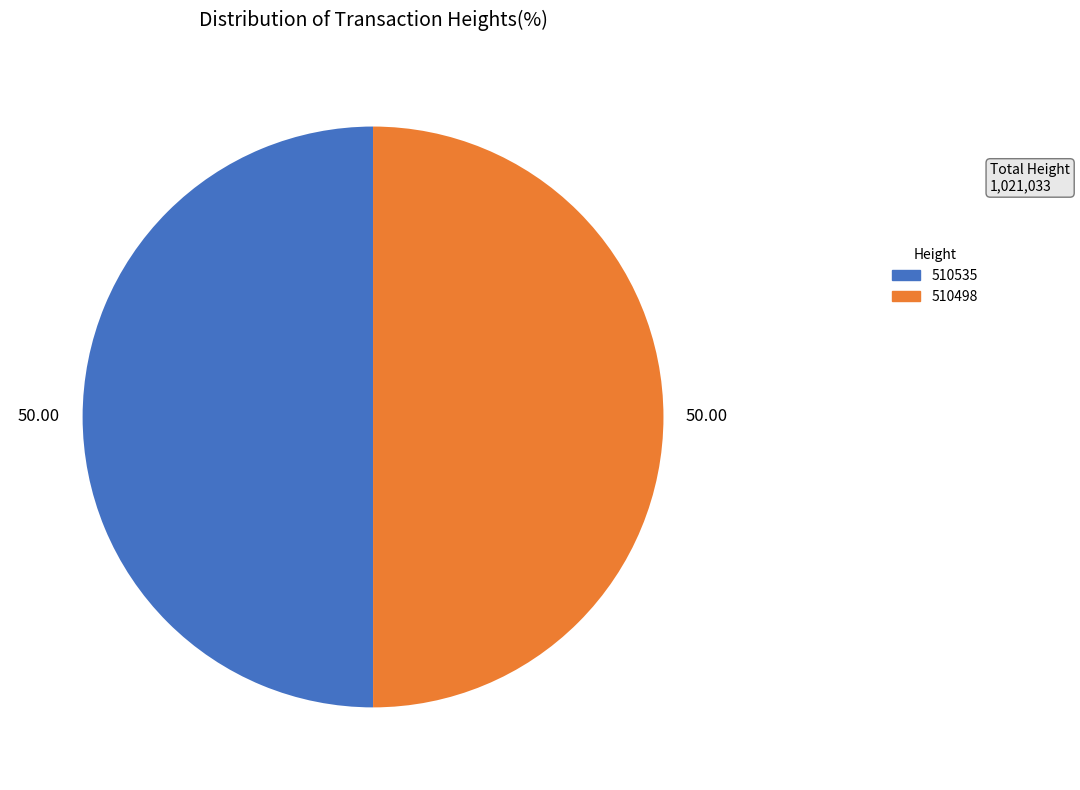

True or false: 510535 accounts for 50% of the total.

True